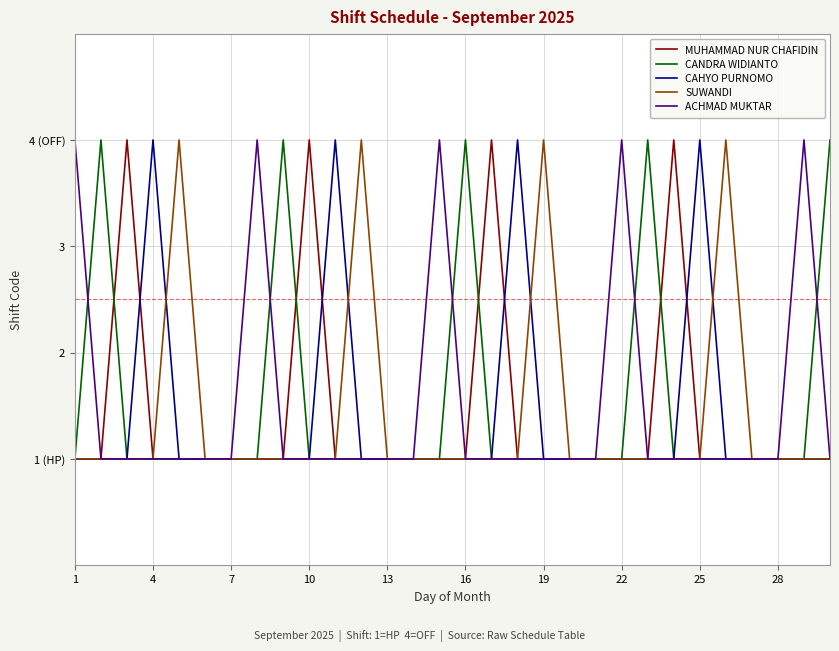

True or false: ACHMAD MUKTAR has more than 0 points higher than both neighbors.

True